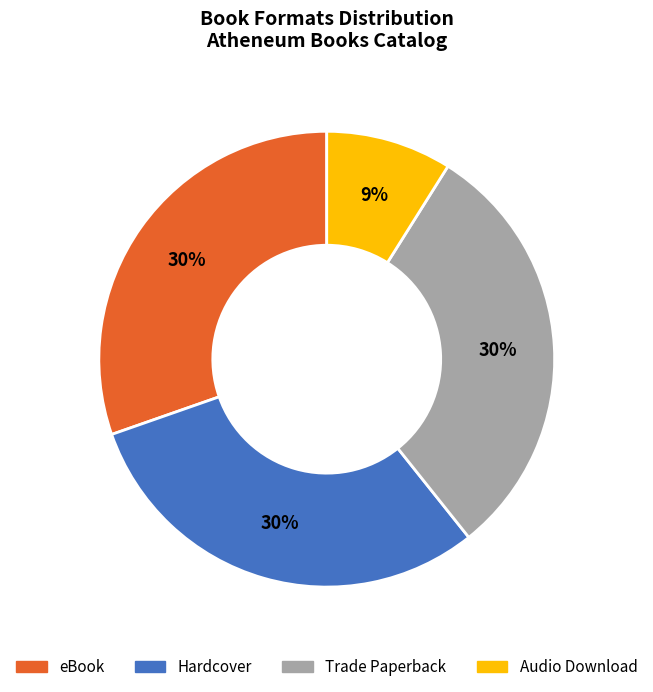

Does Trade Paperback represent more than half of the total?

No